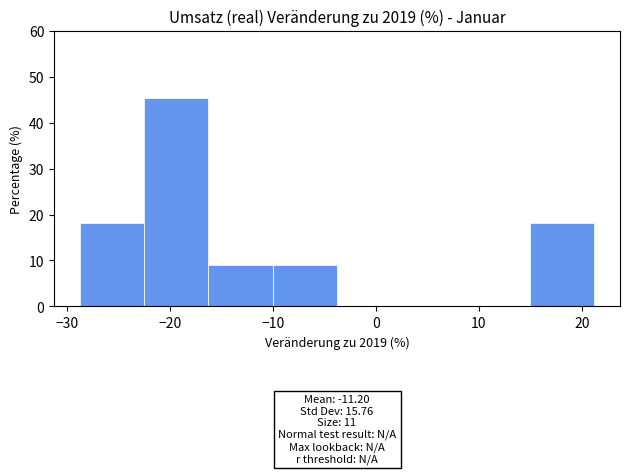

Over which range of the x-axis is the bar tallest?

-22 to -16